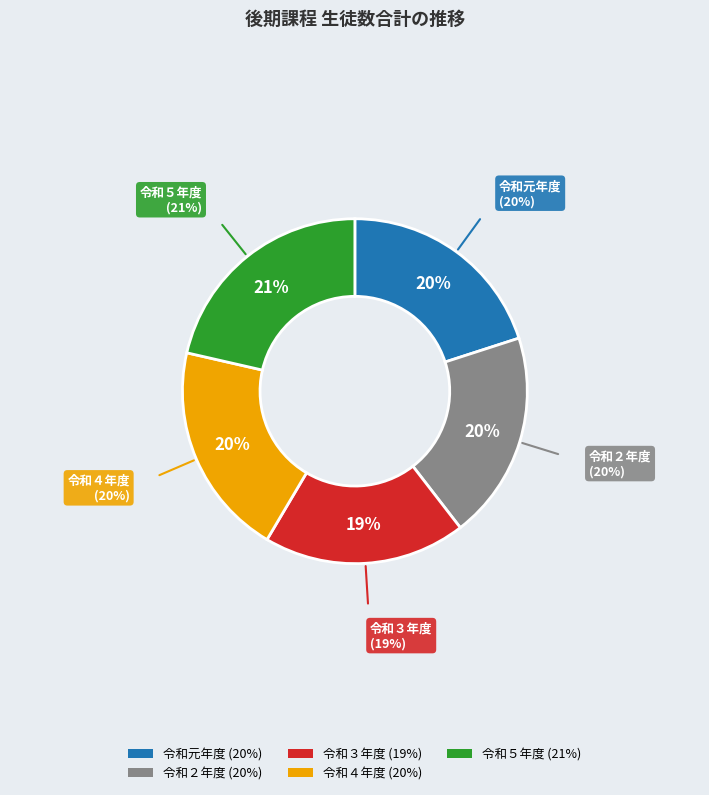

Which slice is the smallest?

令和３年度